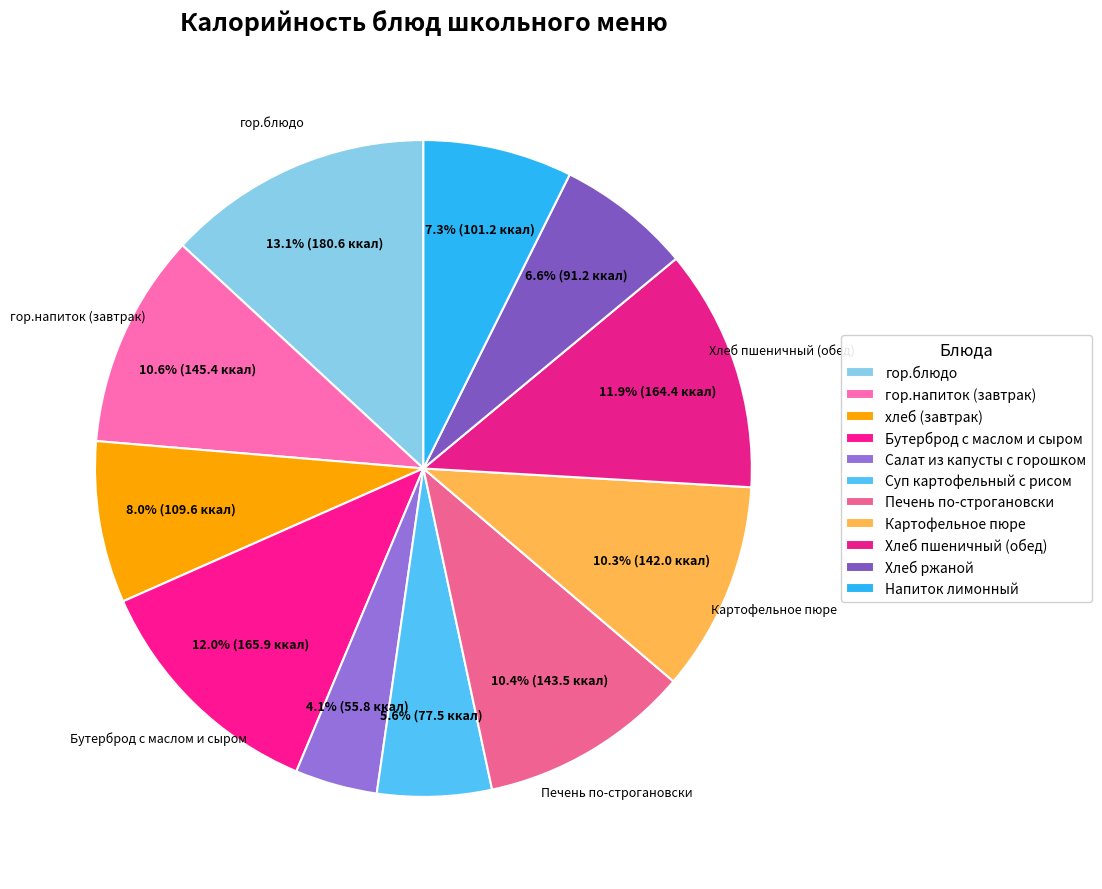

To the nearest percent, what percentage of the pie is гор.блюдо?

13%